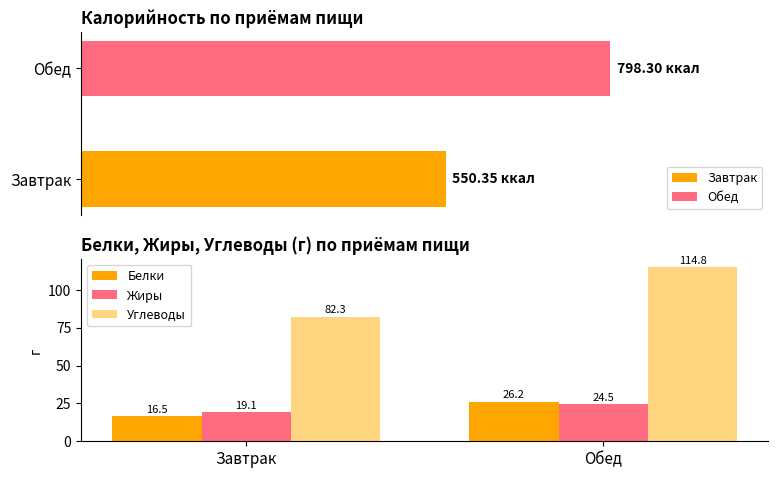

How many data points does each series have?

2